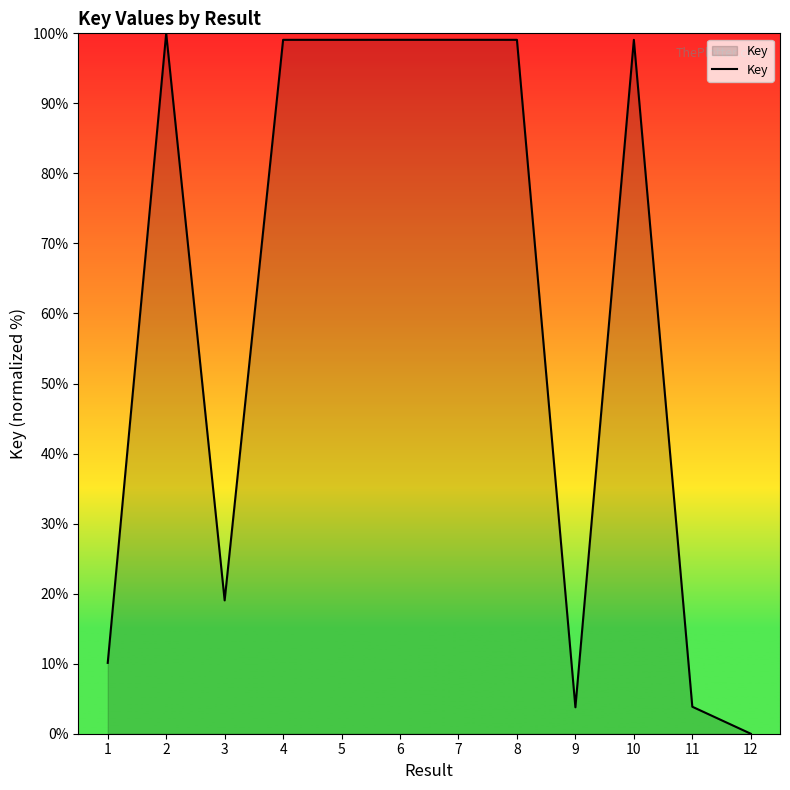

The value at 1 is 10.1. True or false?

True